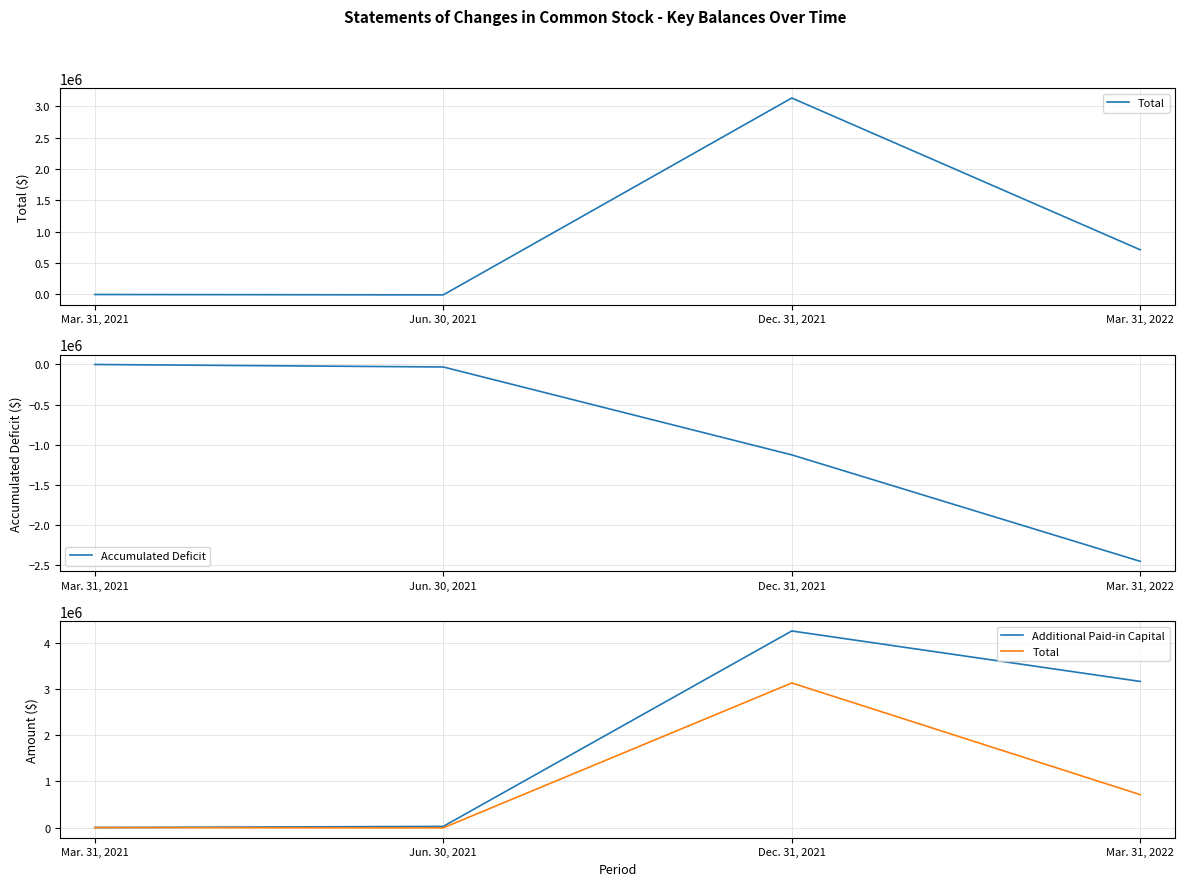

Does the chart display data point markers on the line(s)?

No